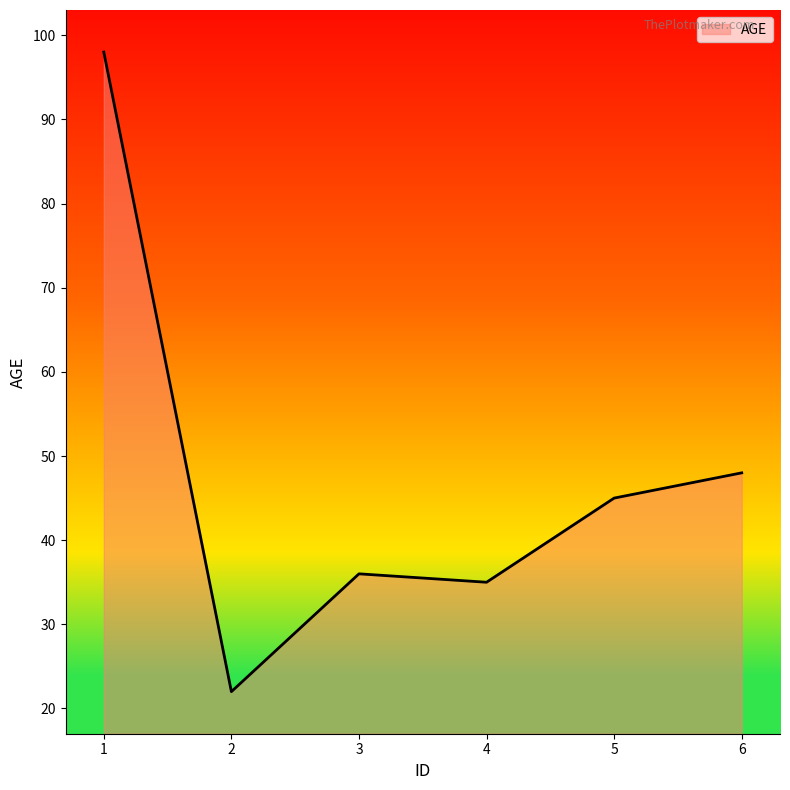

What is the sum of the values at 6 and 4?

83